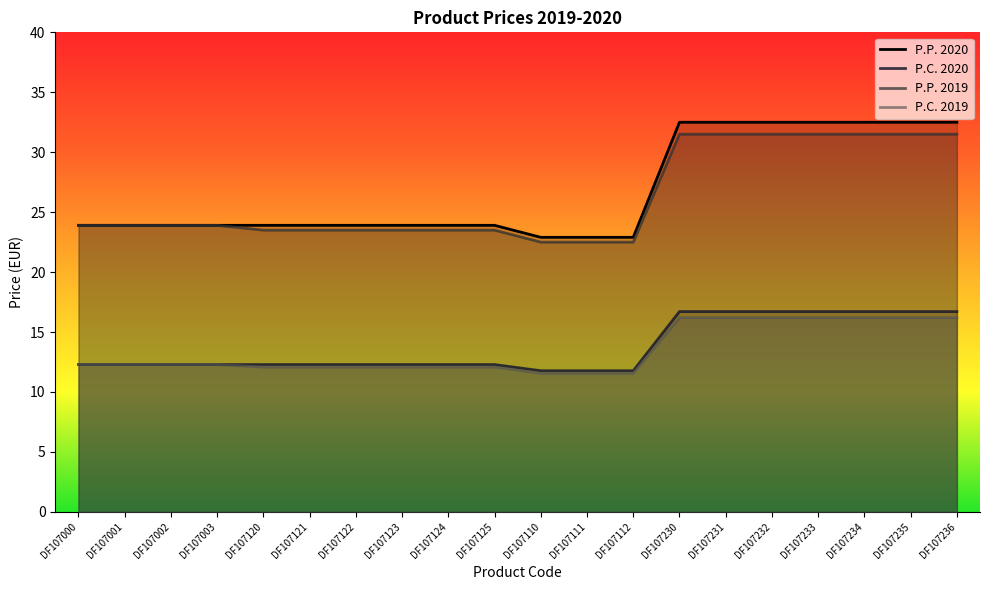

Rank the categories by P.P. 2019 value from lowest to highest.

DF107110, DF107111, DF107112, DF107120, DF107121, DF107122, DF107123, DF107124, DF107125, DF107000, DF107001, DF107002, DF107003, DF107230, DF107231, DF107232, DF107233, DF107234, DF107235, DF107236